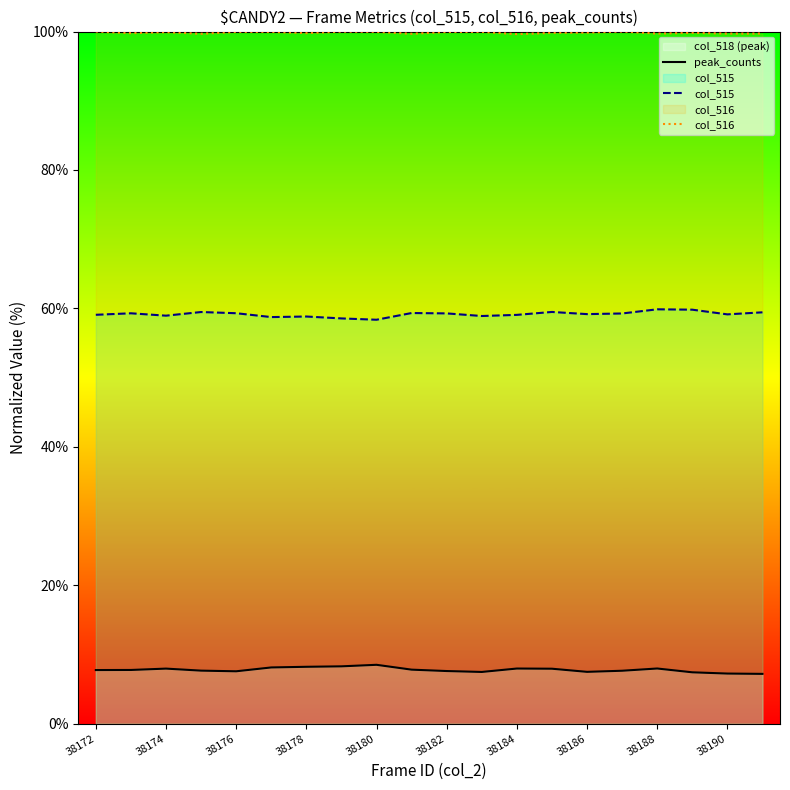

True or false: peak_counts and col_516 cross at least once.

False